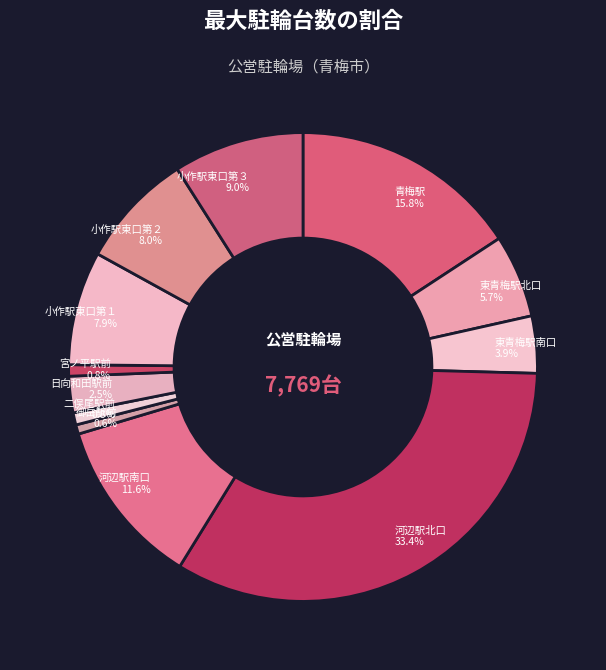

Count the number of slices in the pie.

12